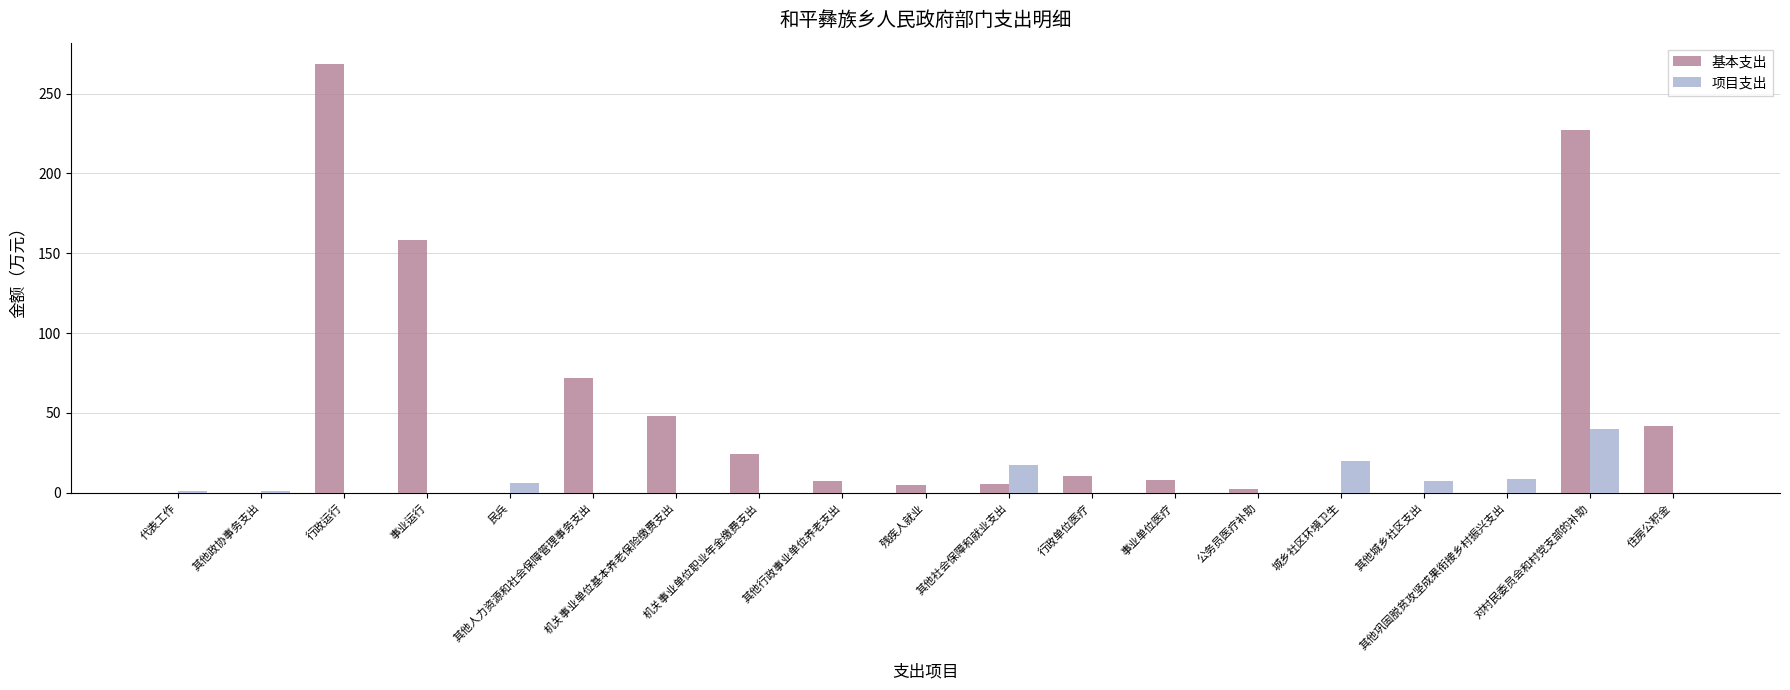

Which series changed the most between 事业运行 and 民兵?

基本支出